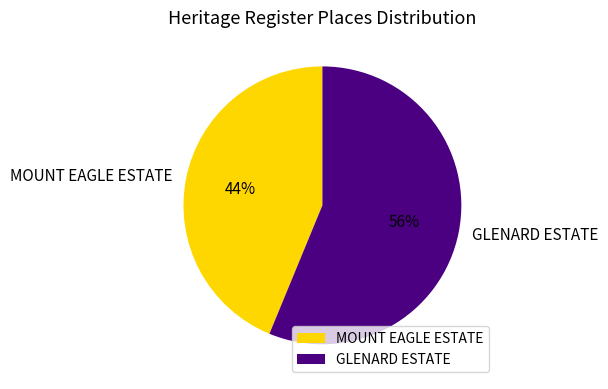

True or false: GLENARD ESTATE accounts for 63% of the total.

False